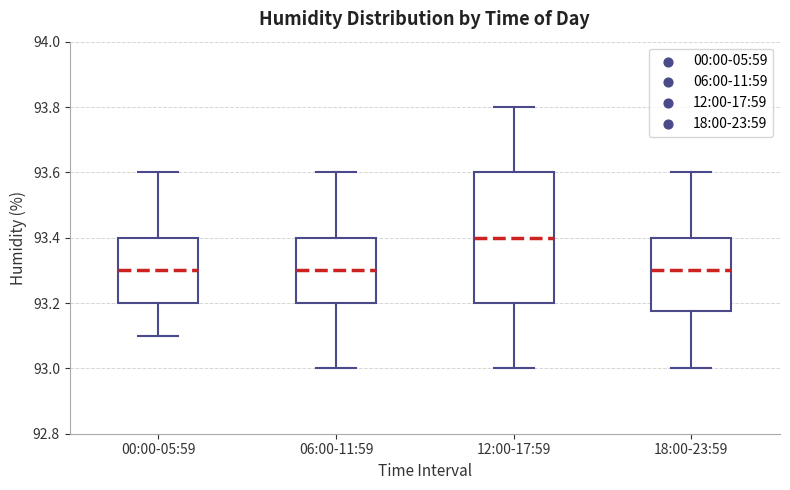

Comparing the boxes themselves (not the whiskers), which one is the tallest?

12:00-17:59